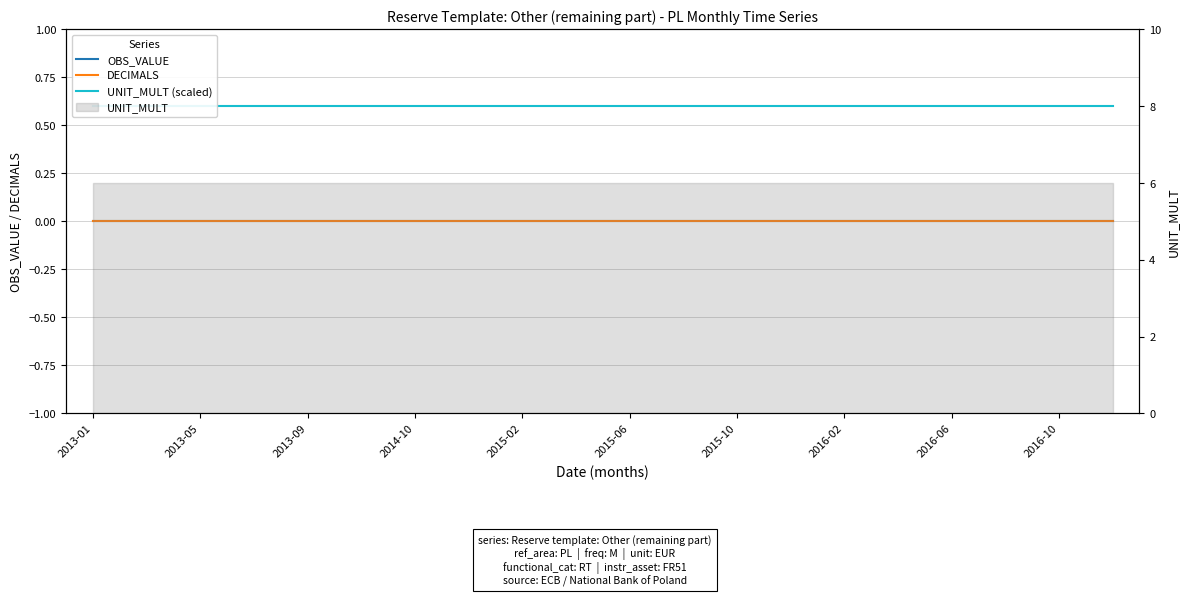

Which label corresponds to the largest value in the chart?

2013-01